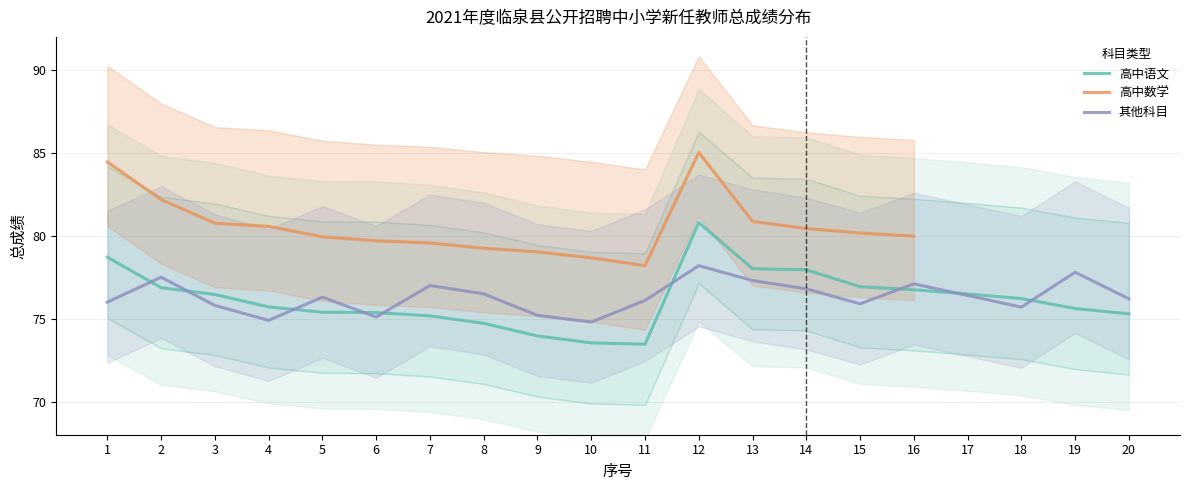

True or false: 其他科目 has a value of 30.9 at 12.

False